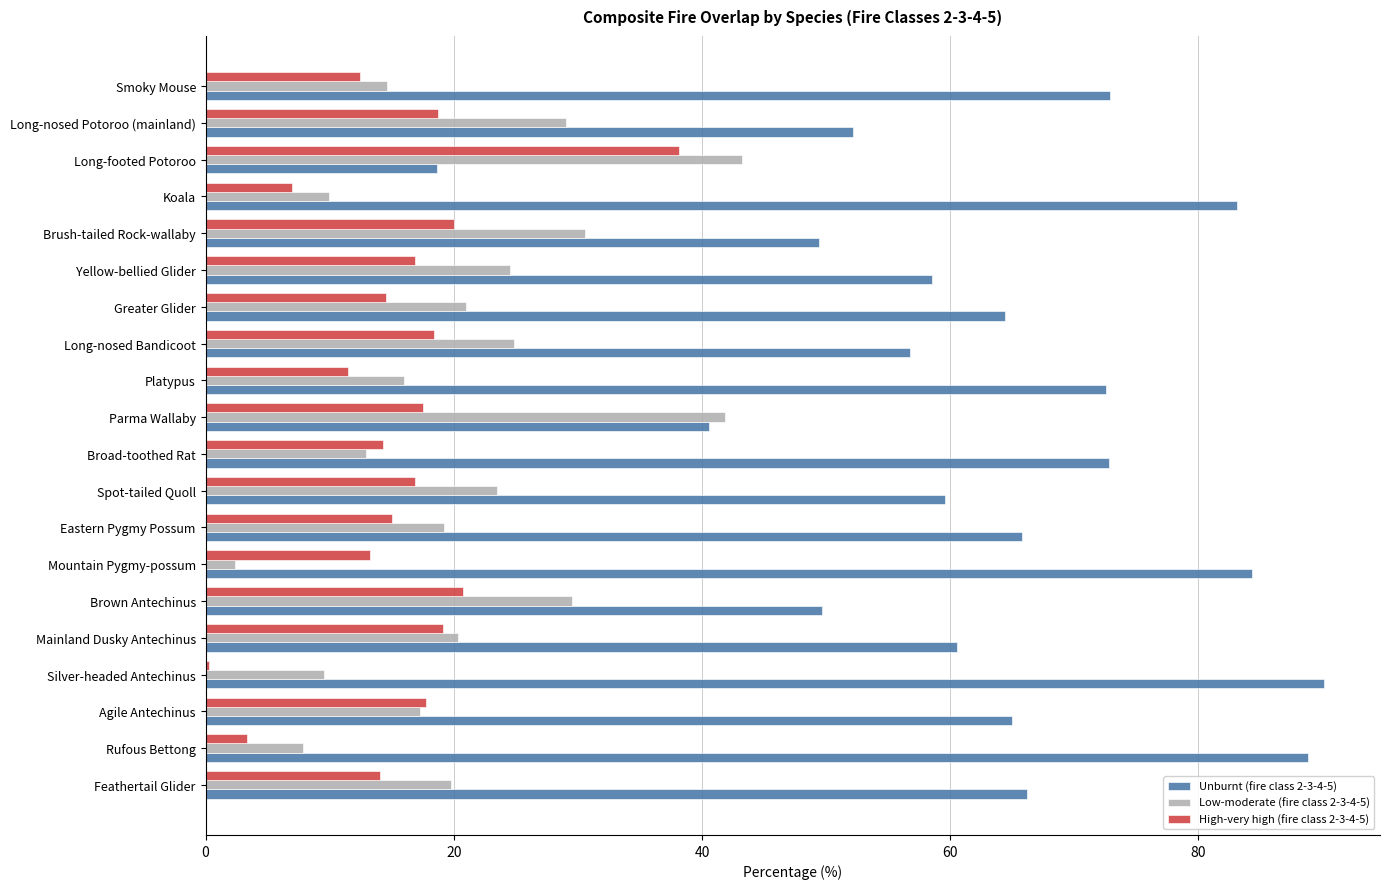

Which category has the highest value in the Unburnt (fire class 2-3-4-5) series?

Silver-headed Antechinus